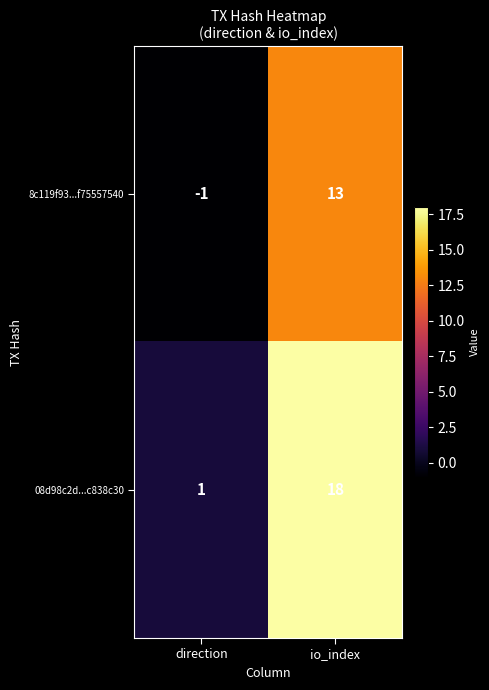

What is the difference between the maximum and minimum values in the 08d98c2d...c838c30 series?

17